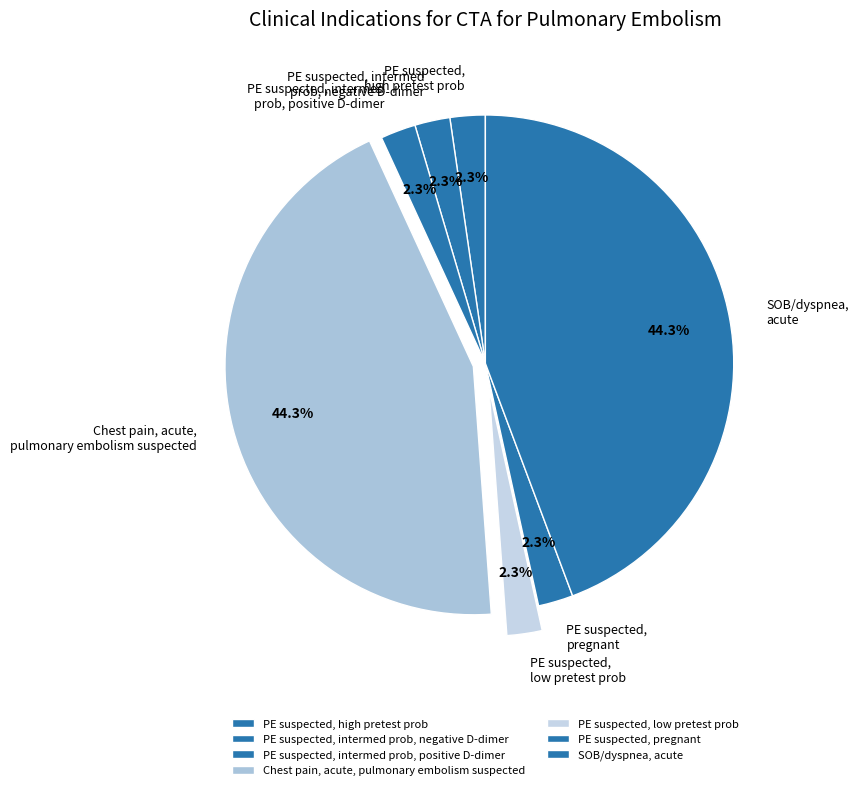

Combined, do PE suspected, high pretest prob and PE suspected, pregnant account for over 50%?

No